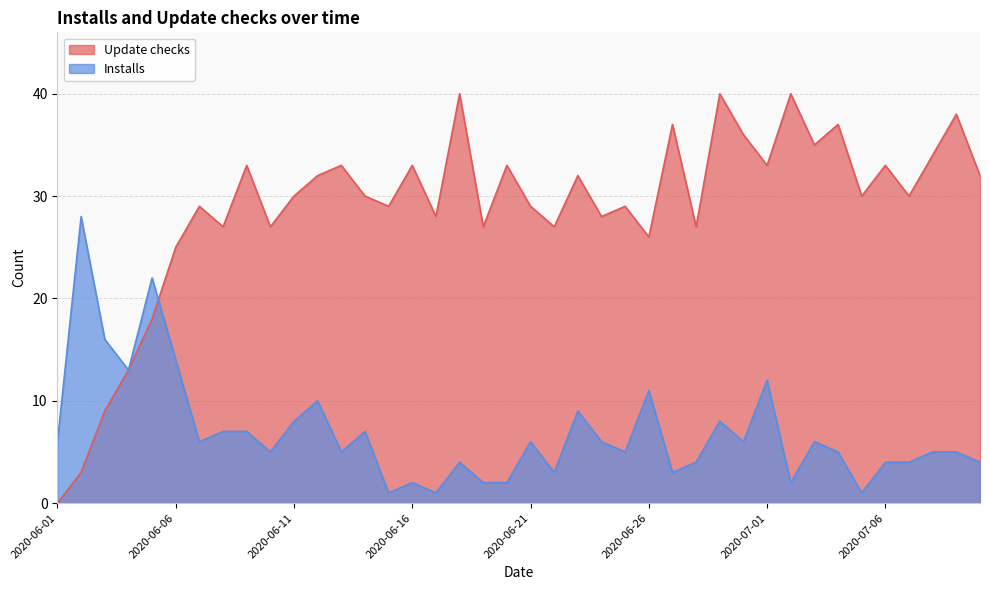

Which series has the largest range (max minus min)?

Update checks